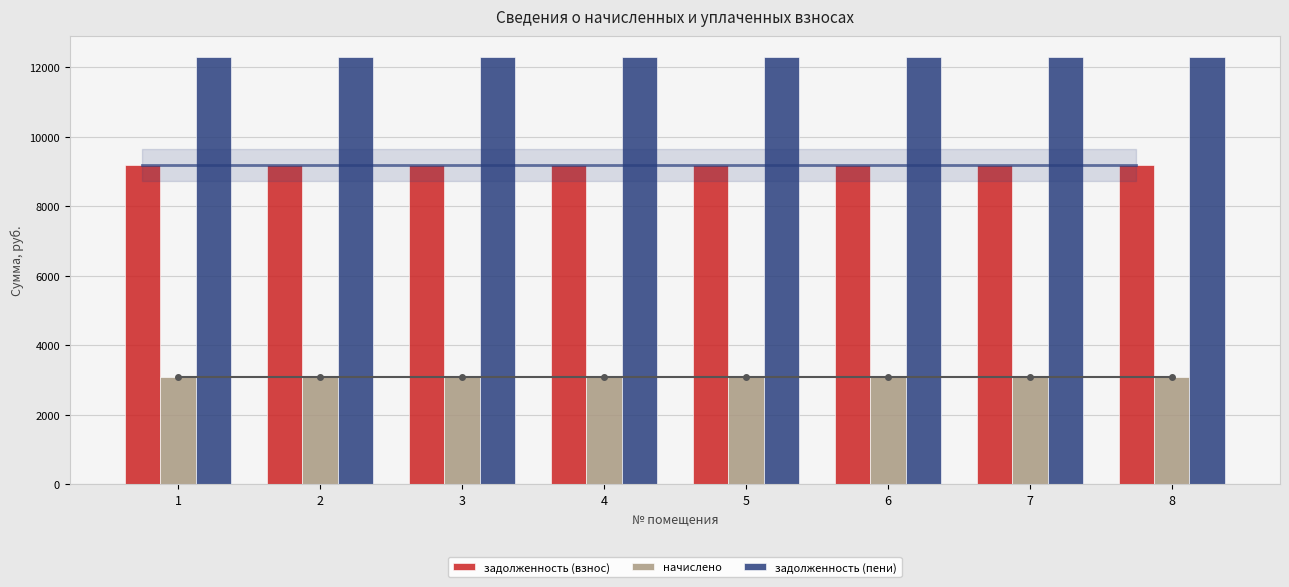

How many groups of bars are there?

8